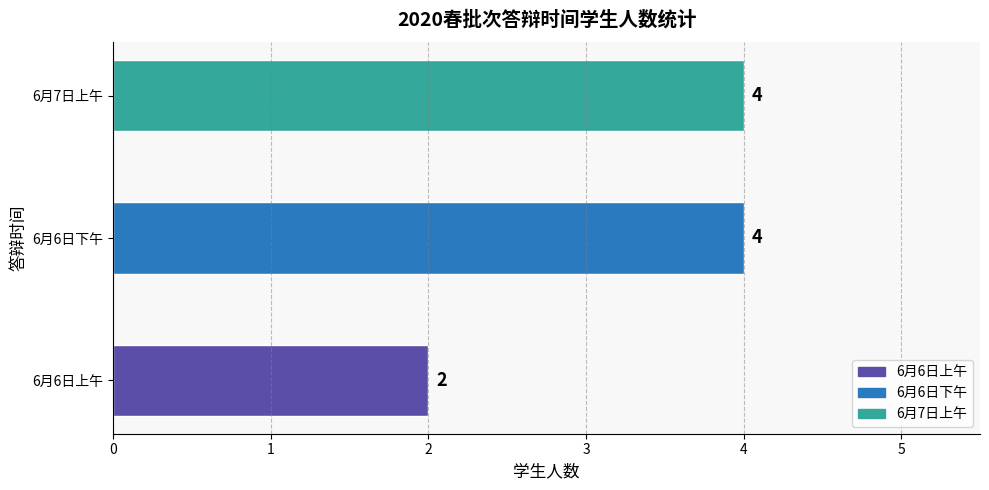

How many values are below 4?

1